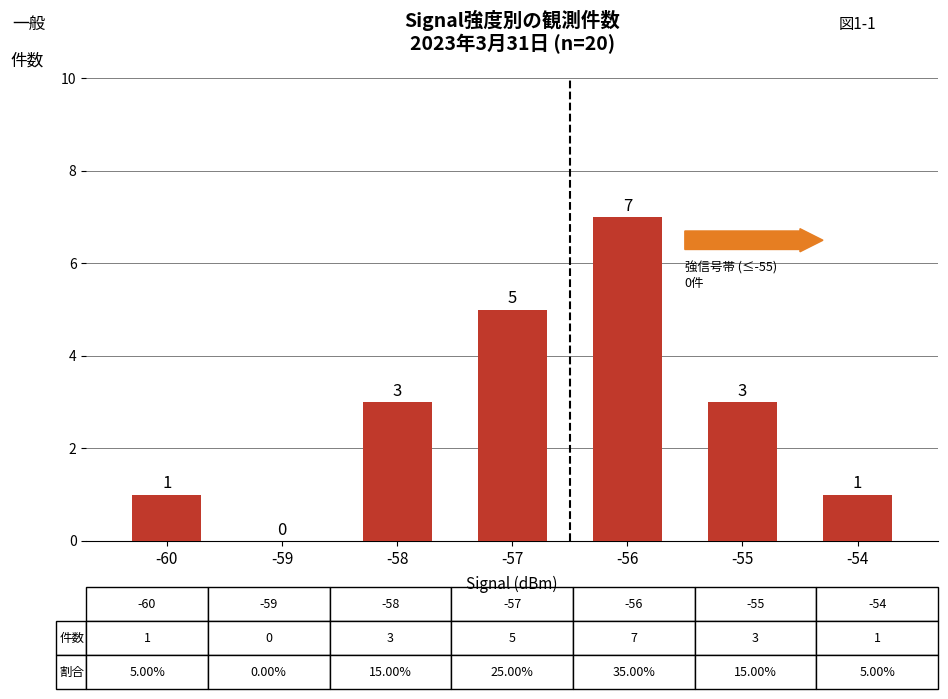

Reading right to left, list all the values displayed in this chart.

1	3	7	5	3	0	1